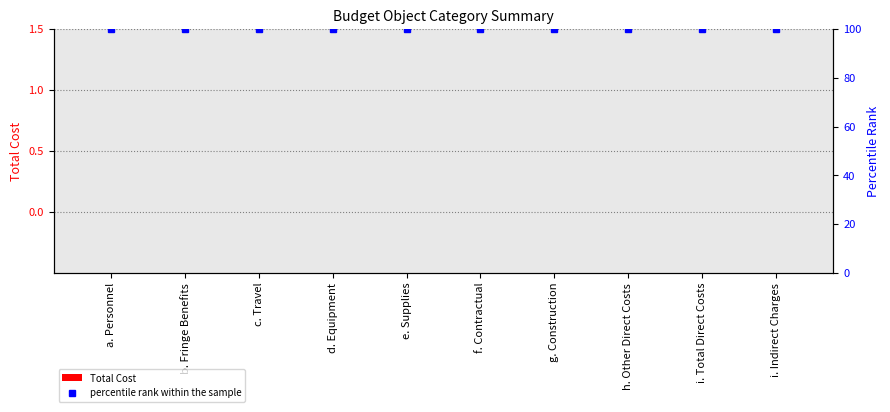

True or false: percentile rank within the sample has a value of 100 at i. Total Direct Costs.

True